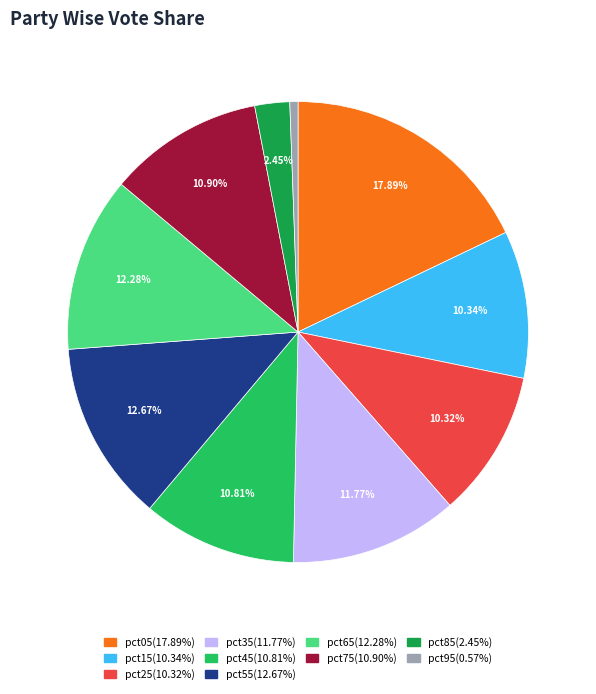

What portion of the pie excludes pct05?

82.1%